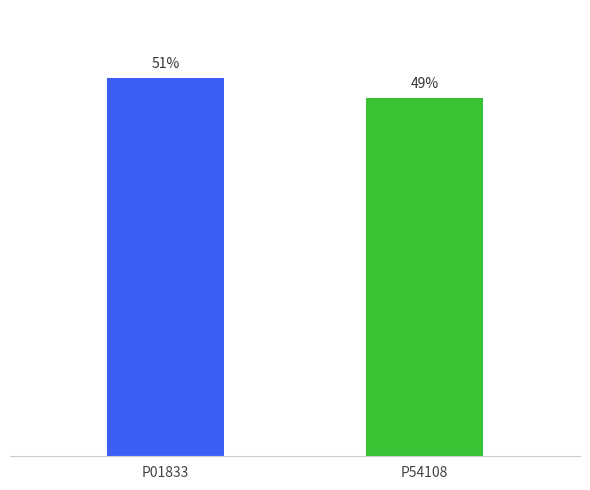

Count the number of categories in the chart.

2